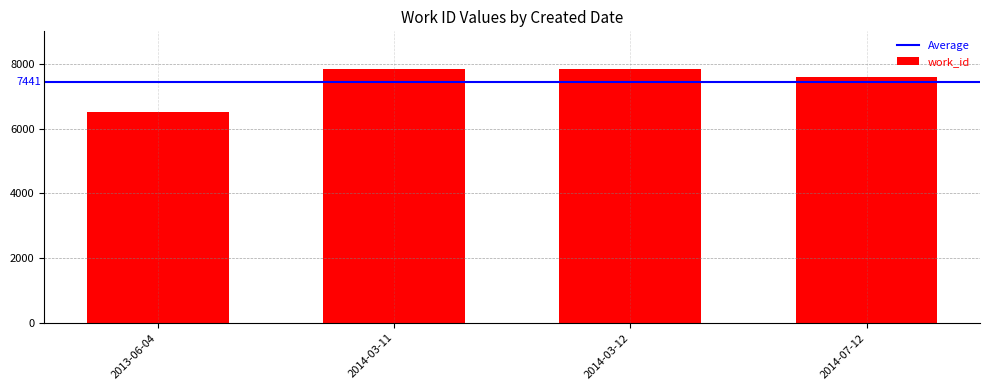

Rank the categories by value from lowest to highest.

2013-06-04, 2014-07-12, 2014-03-11, 2014-03-12